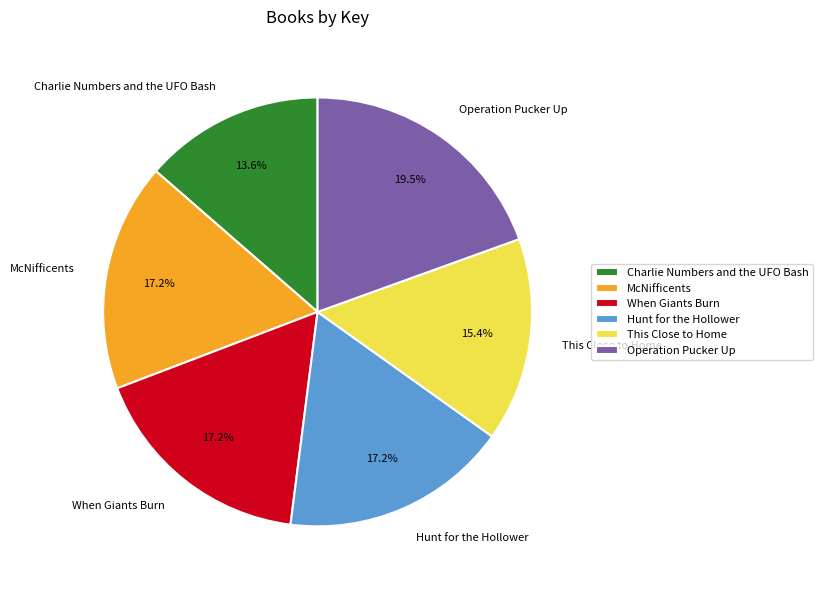

Count the number of slices in the pie.

6